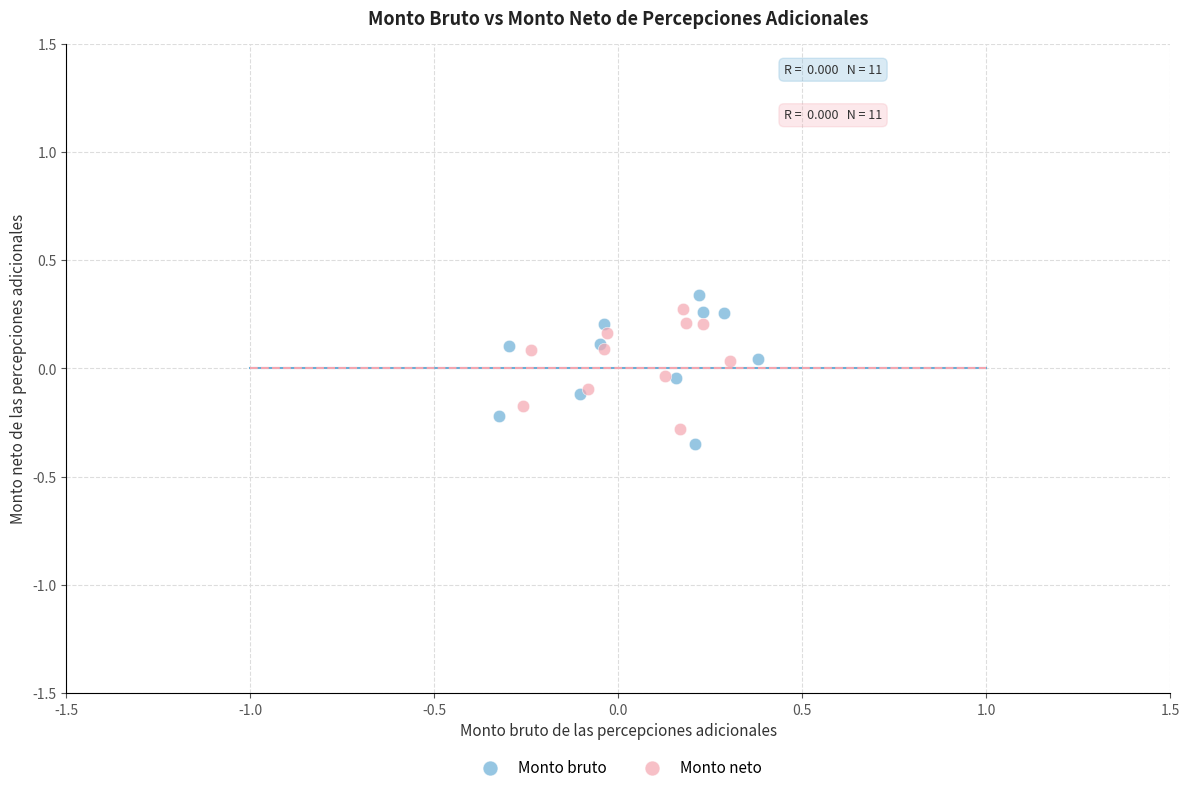

Which series reaches the maximum Y coordinate?

Monto bruto